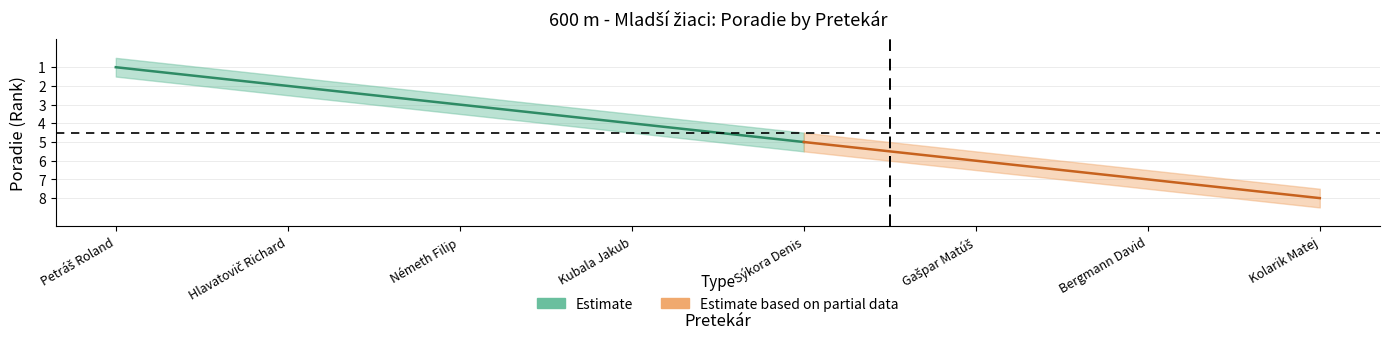

What is the label of the 6th point from the right?

Németh Filip